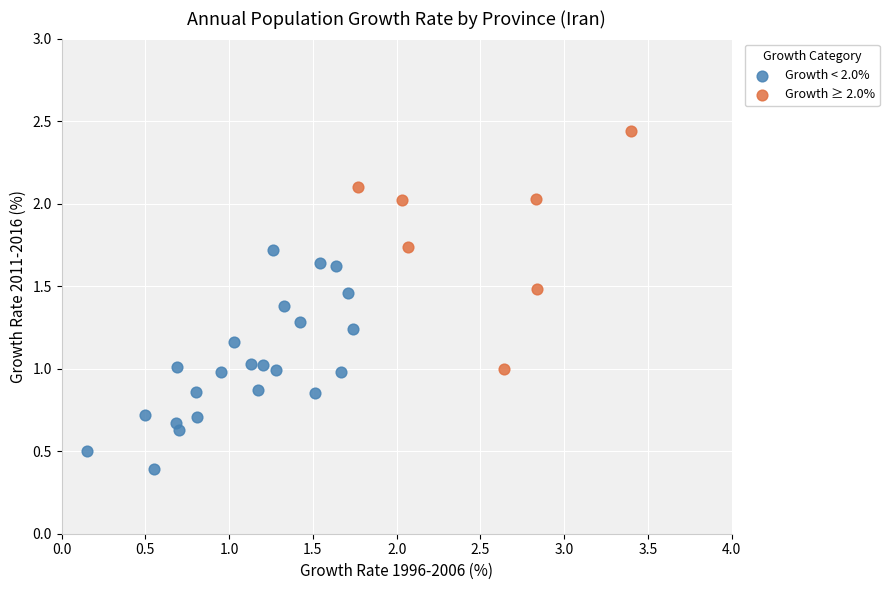

Which series has the largest Y range (max minus min)?

Growth ≥ 2.0%